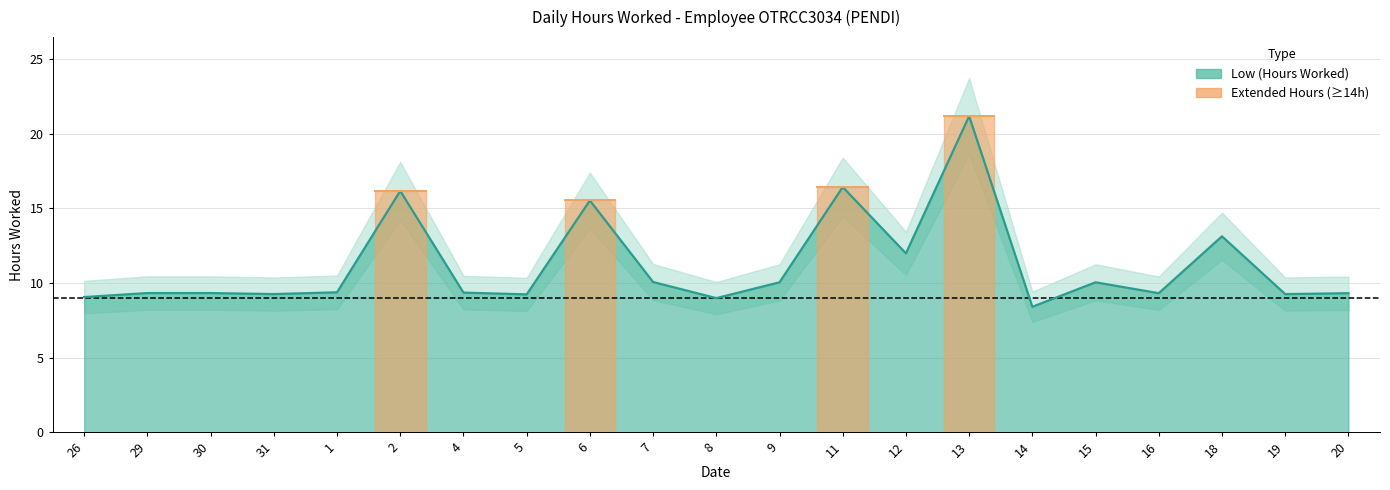

What is the label of the 19th point from the left?

18